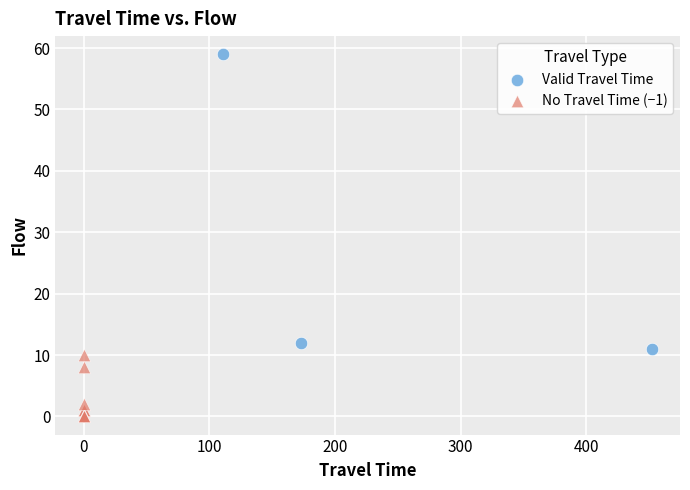

Which series has the largest Y range (max minus min)?

Valid Travel Time